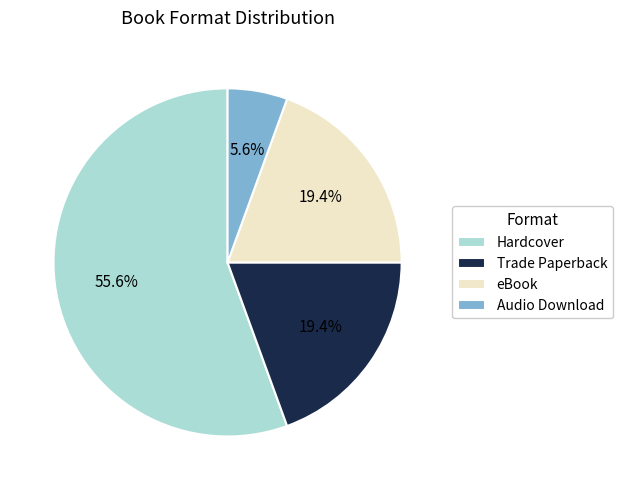

Does Hardcover represent more than half of the total?

Yes